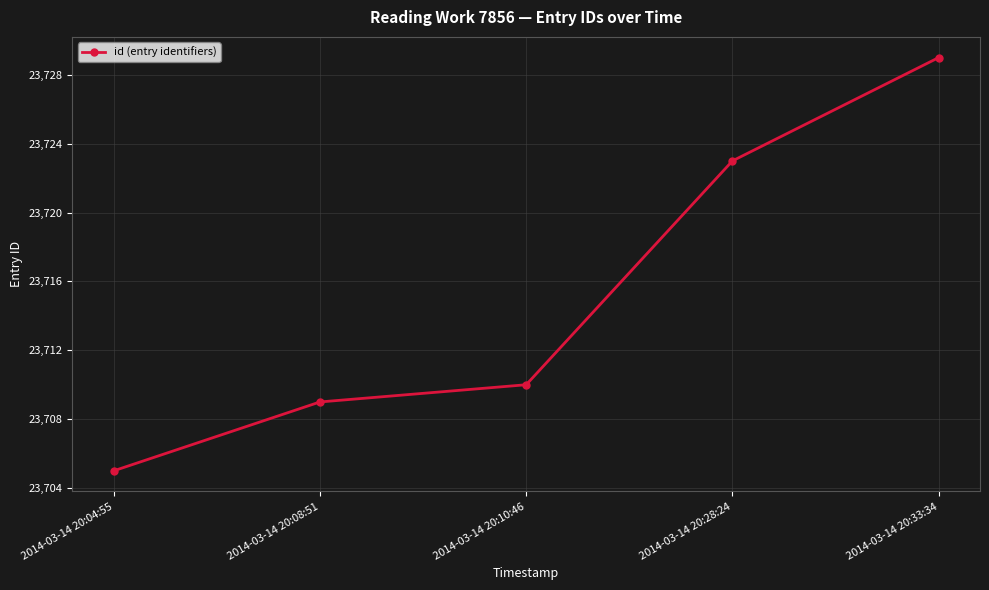

What is the value of the 3rd point from the left?

23710